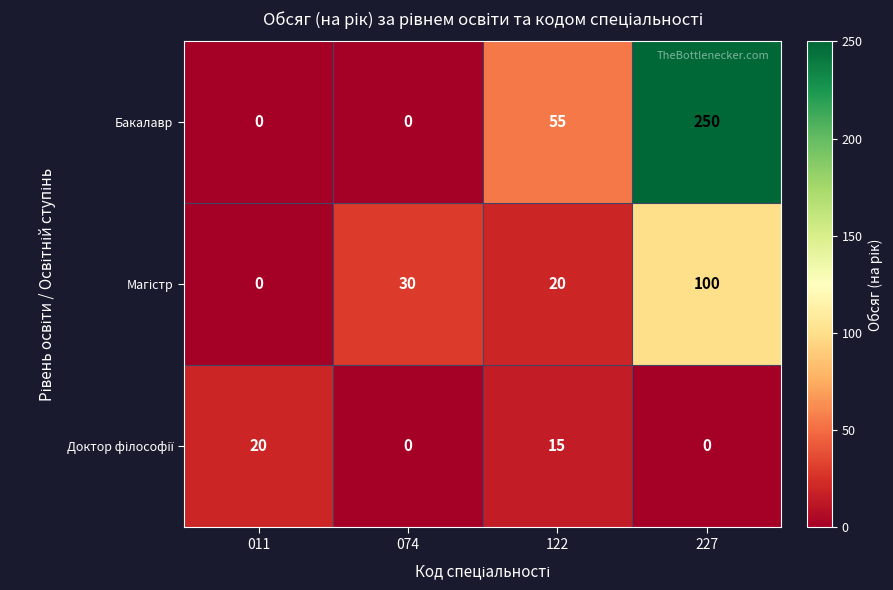

What is the difference between the highest and lowest values at 122?

40